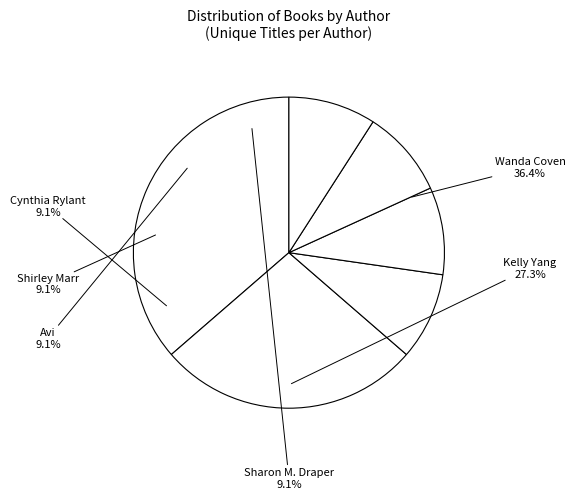

Which slice is the largest?

Wanda Coven